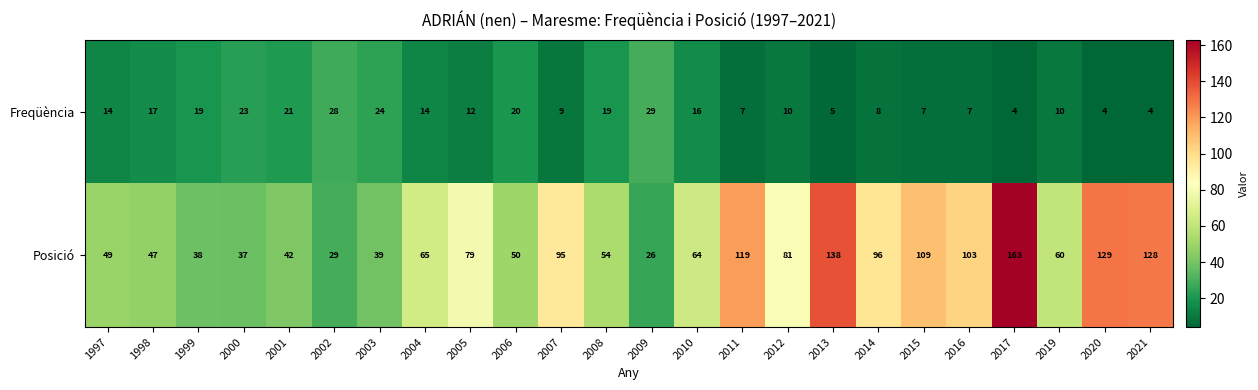

Read the Posició value at 2004.

65